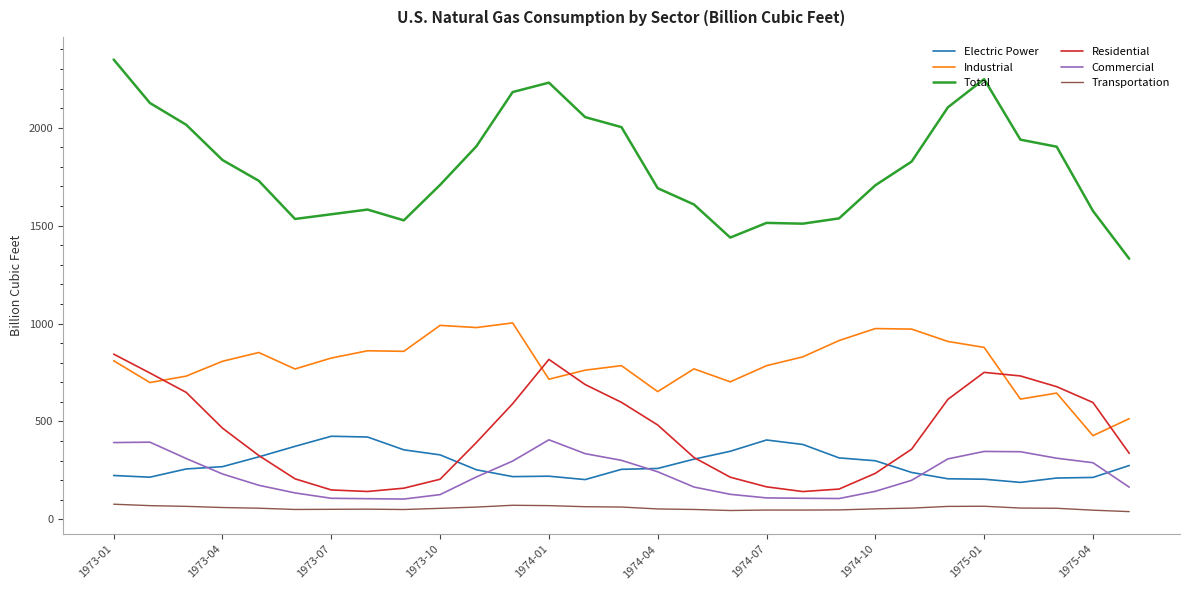

Which series has the largest range (max minus min)?

Total